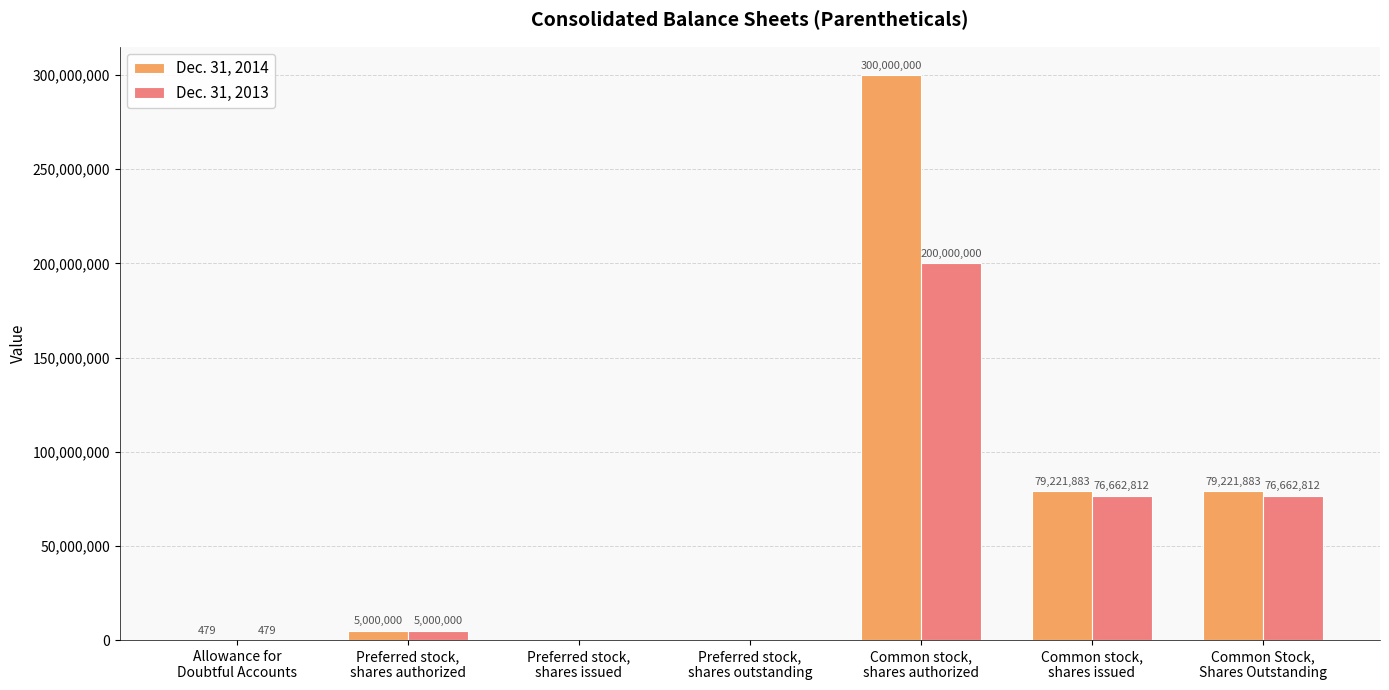

What is the greatest value displayed?

300000000